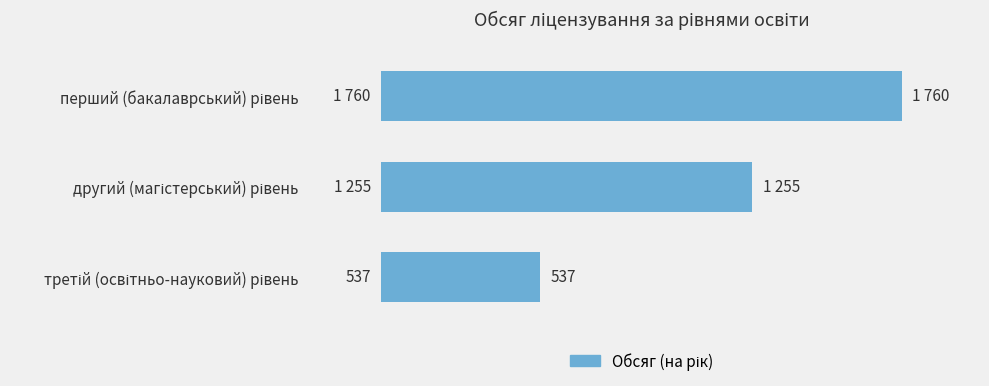

Are the bars horizontal?

Yes